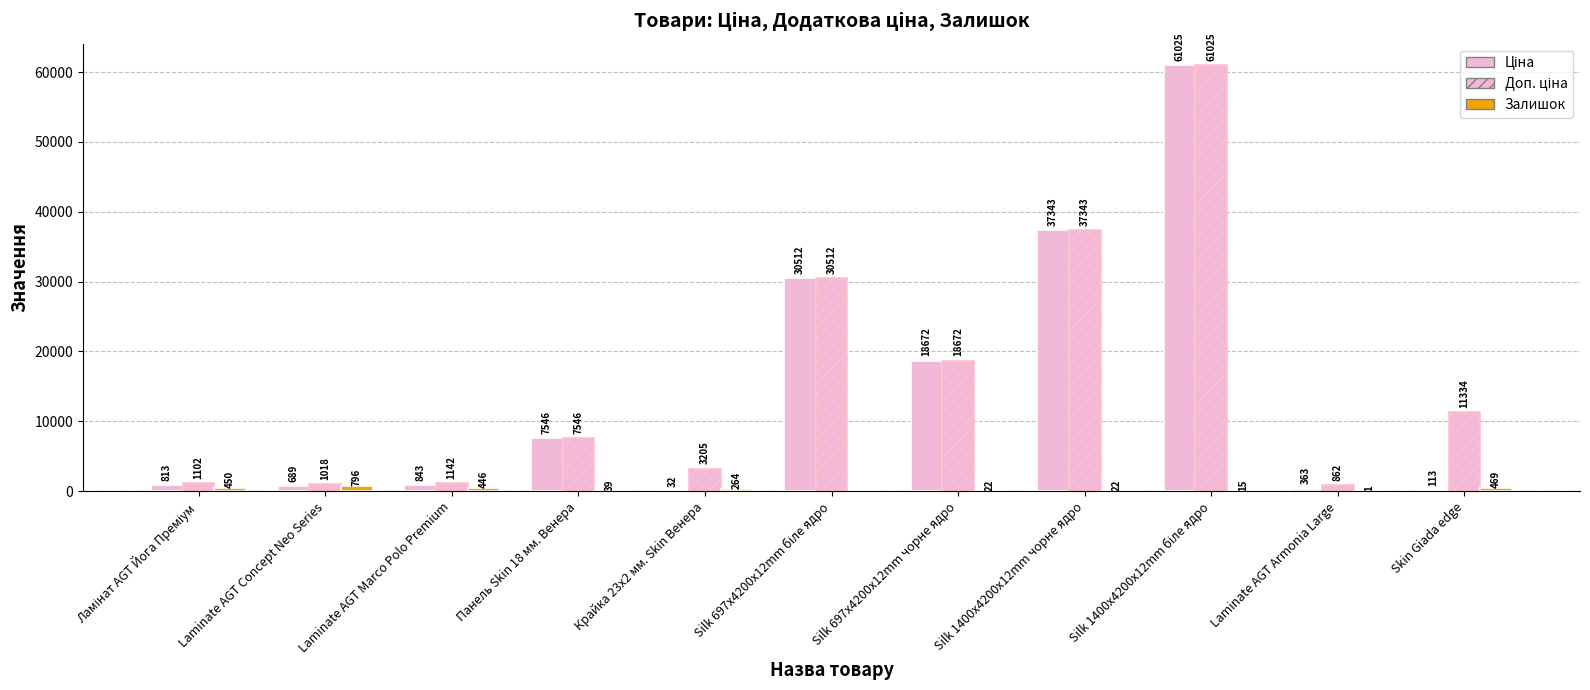

The Залишок series shows 625.1 at Ламінат AGT Йога Преміум. True or false?

False